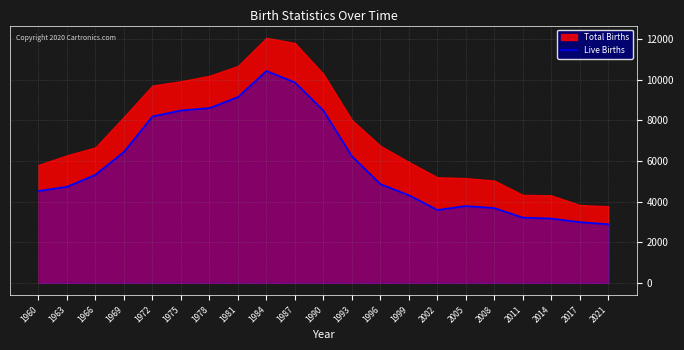

Which label corresponds to the smallest value in the chart?

2021